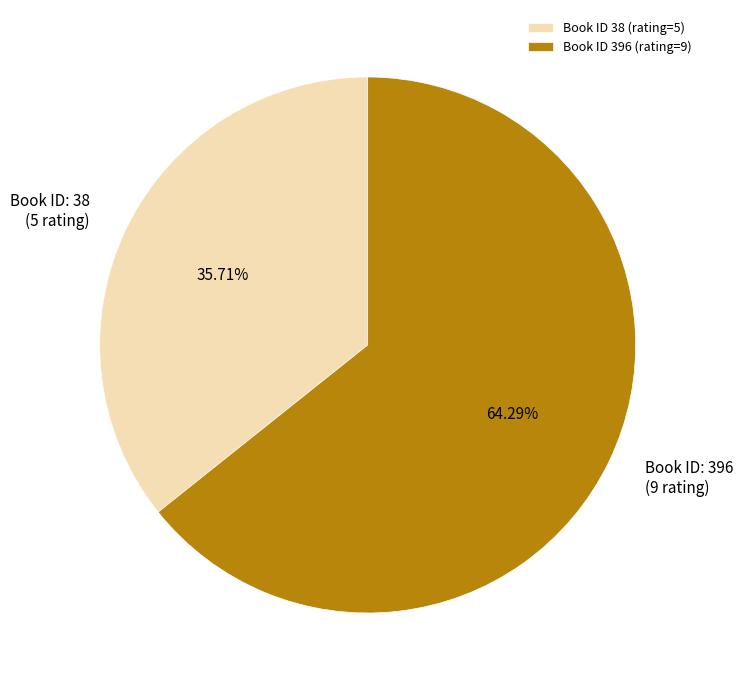

Rank the categories by value from highest to lowest.

Book ID 396 (rating=9), Book ID 38 (rating=5)